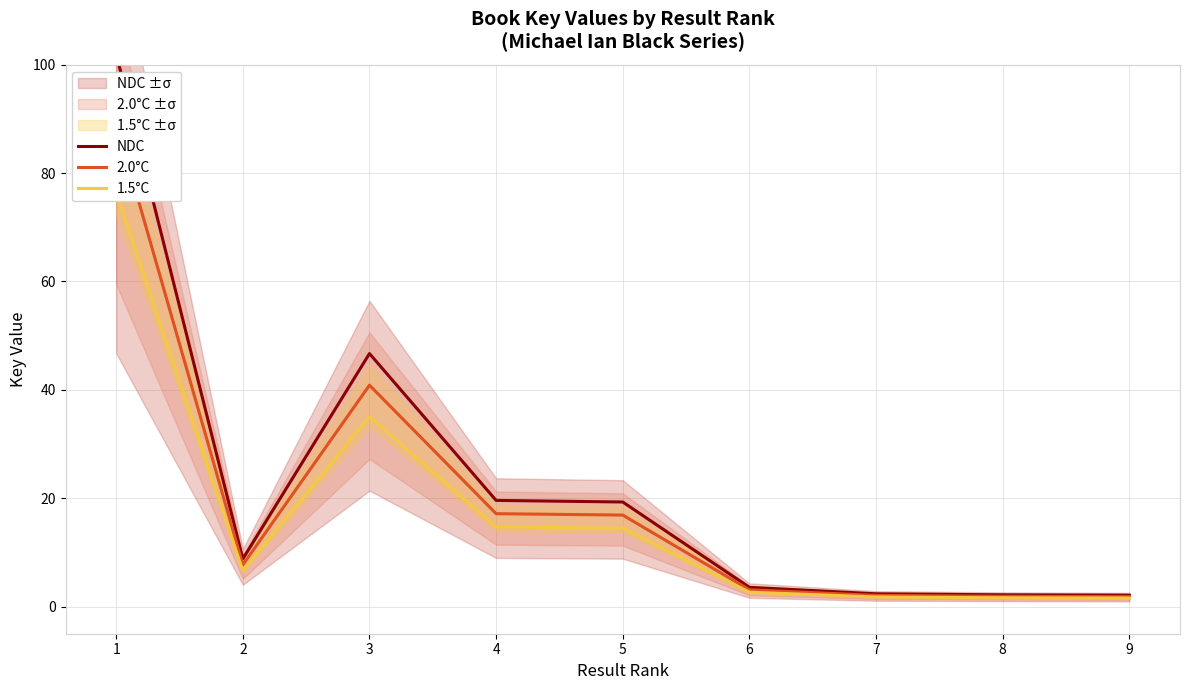

True or false: NDC has a value of 157.7 at 1.

False